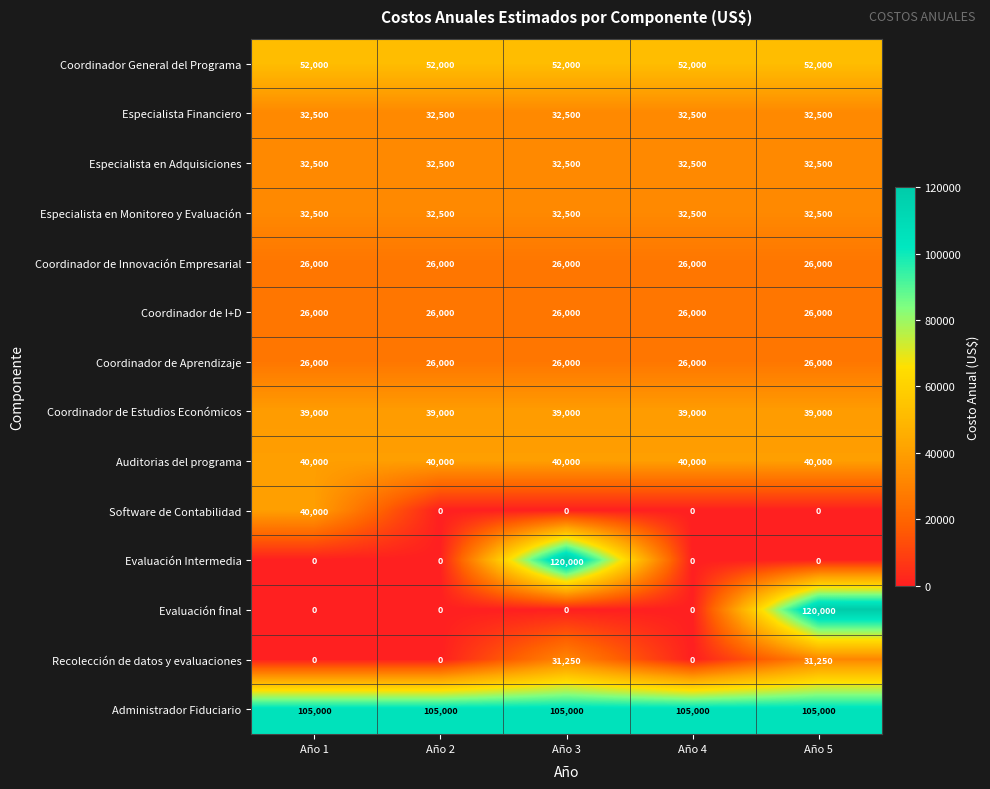

What is the maximum value shown in the chart?

120000